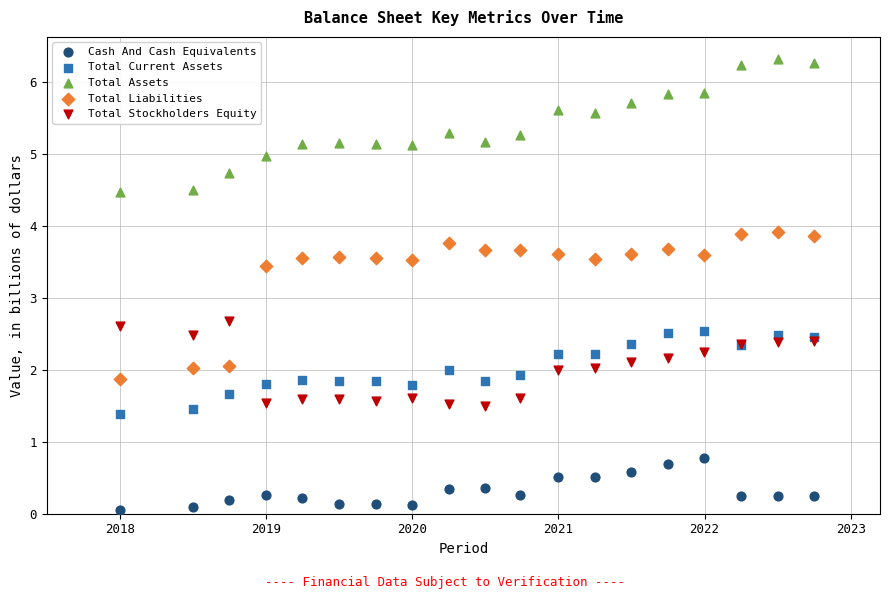

In the Total Current Assets series, what Y value is closest to 1?

1.4